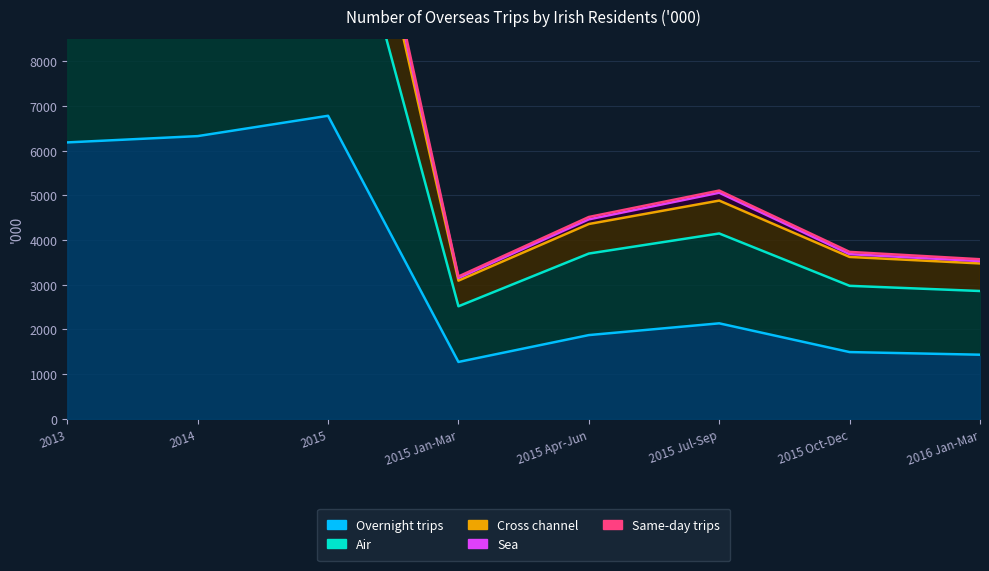

Is the value of Sea at 2014 greater than the value of Overnight trips at 2015 Jan-Mar?

Yes